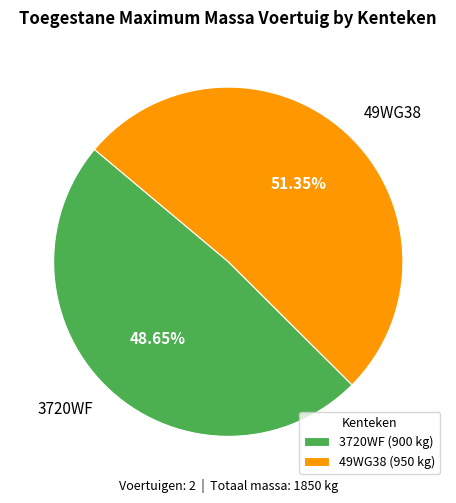

Rank the categories by value from highest to lowest.

49WG38, 3720WF